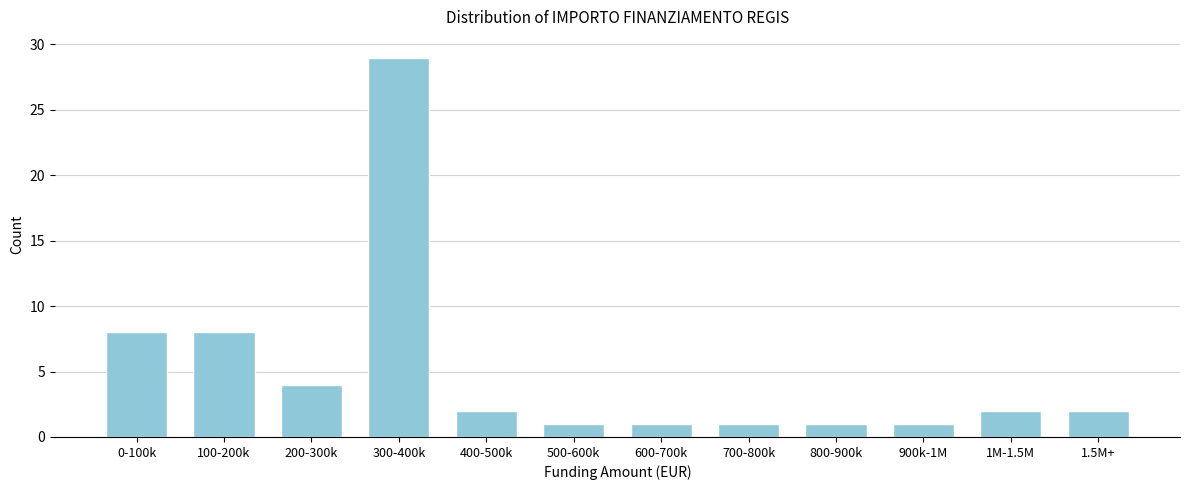

Reading right to left, extract all data points from this chart.

2	2	1	1	1	1	1	2	29	4	8	8